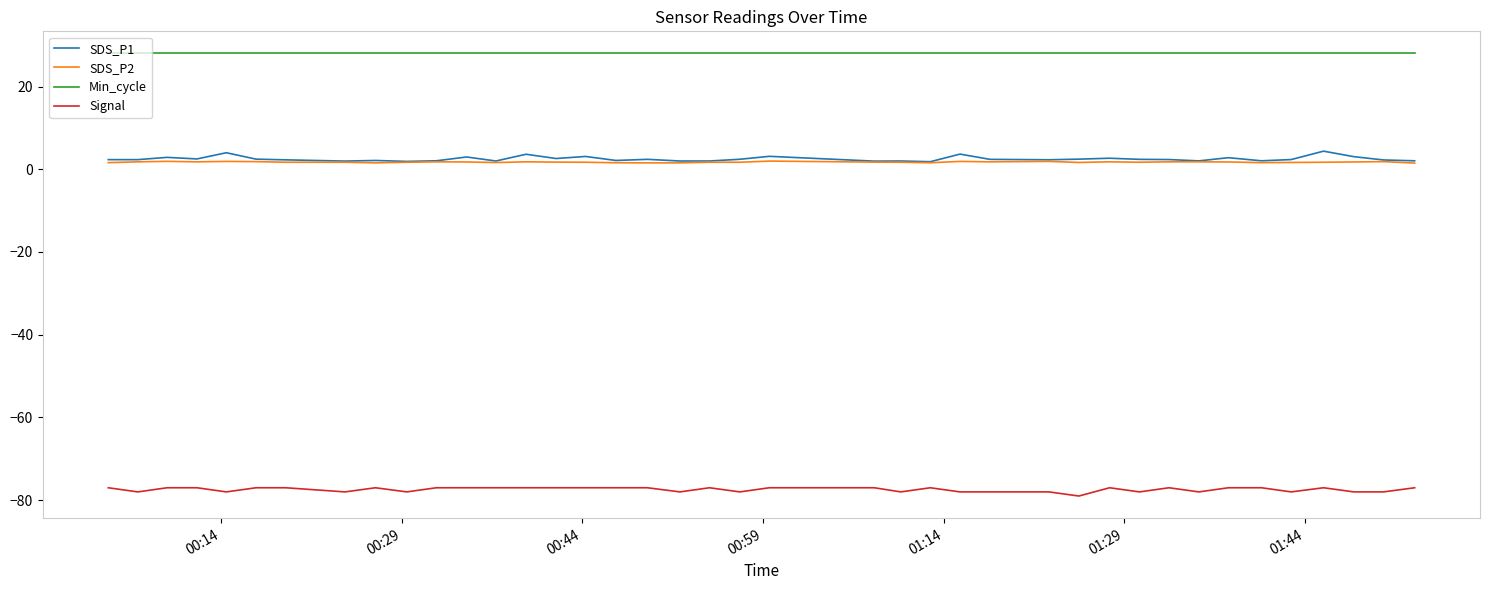

What is the smallest value displayed?

-79.0